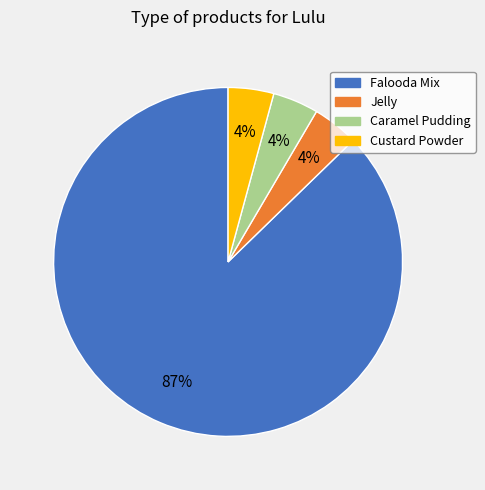

To the nearest percent, what portion does Caramel Pudding represent?

4%